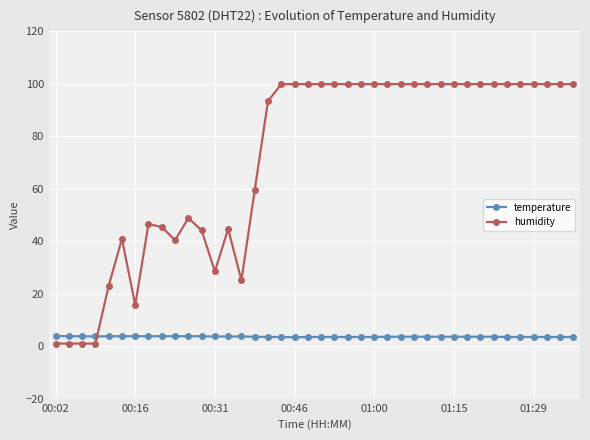

What is the sum of all humidity values?

2857.9